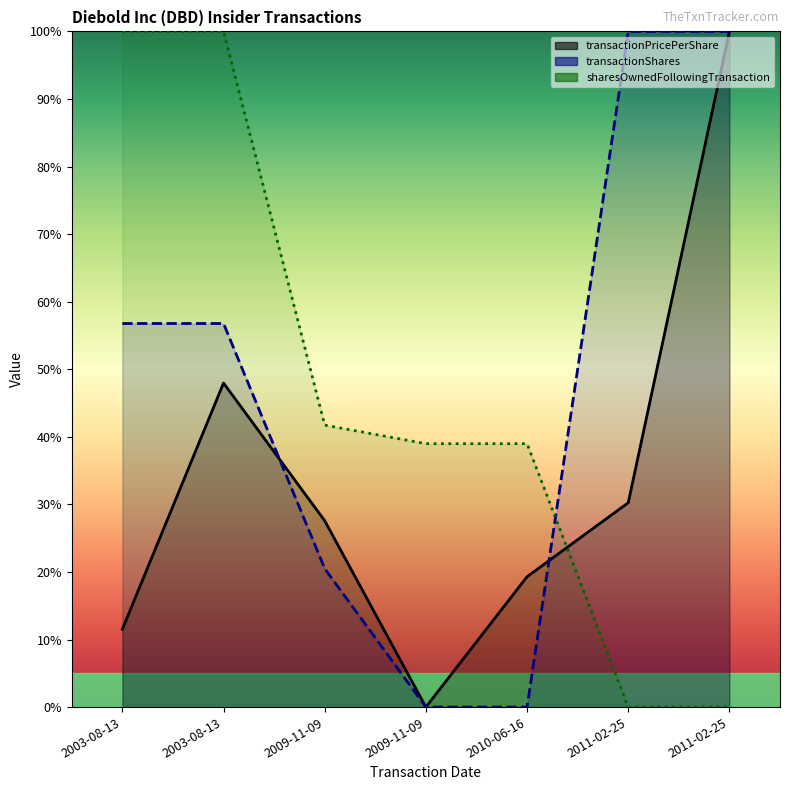

At which label does transactionShares reach its minimum?

2009-11-09